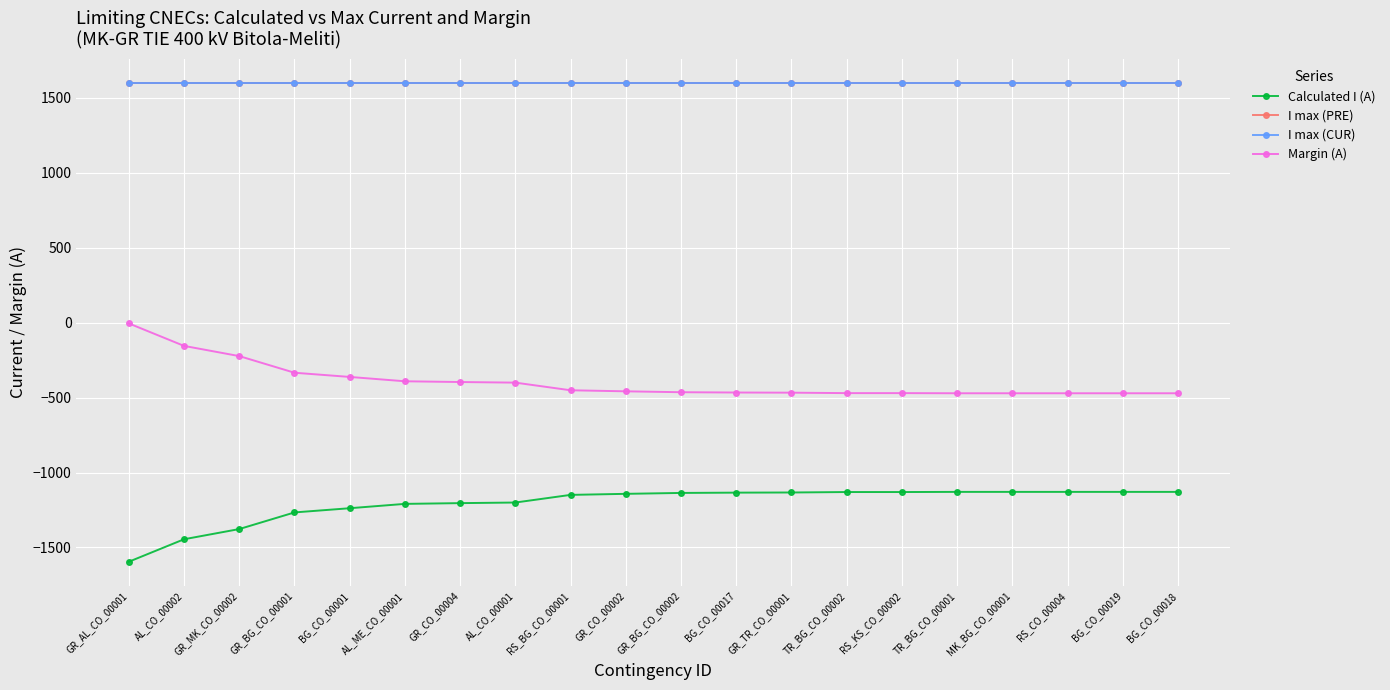

True or false: Margin (A) and Calculated I (A) cross at least once.

False